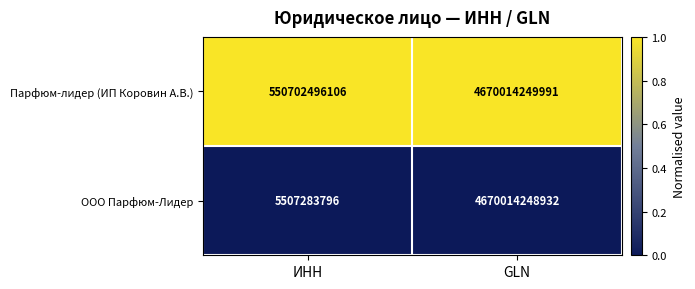

What is the total value across all series at GLN?

9340028498923